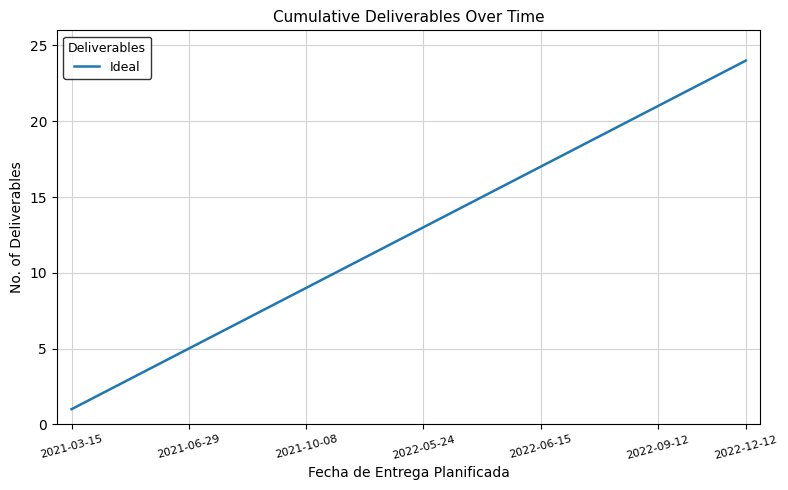

What is the difference between the maximum and minimum values?

23